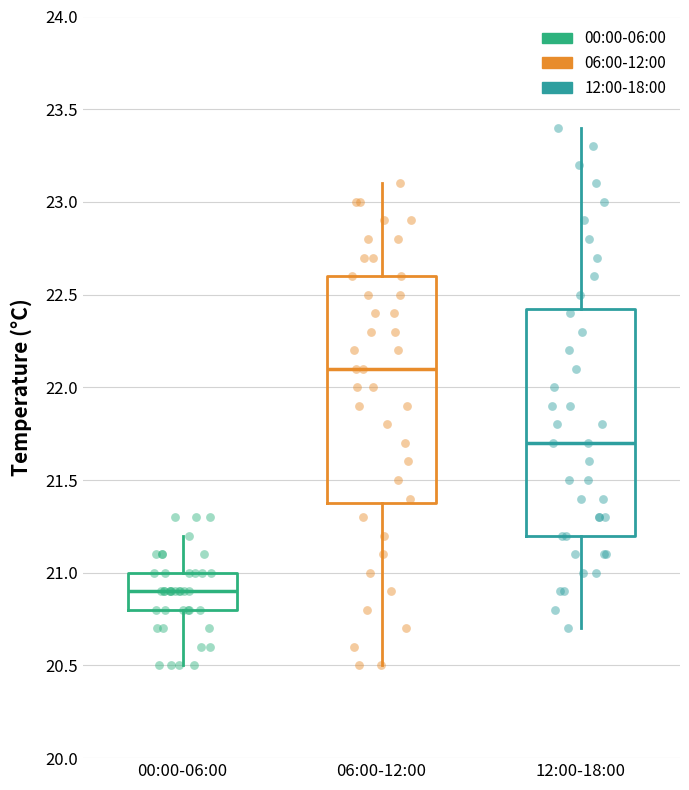

Where does the median line of the box for 06:00-12:00 sit on the y-axis? The values are not printed on the chart, so give them approximately, as read against the axis.

22.10